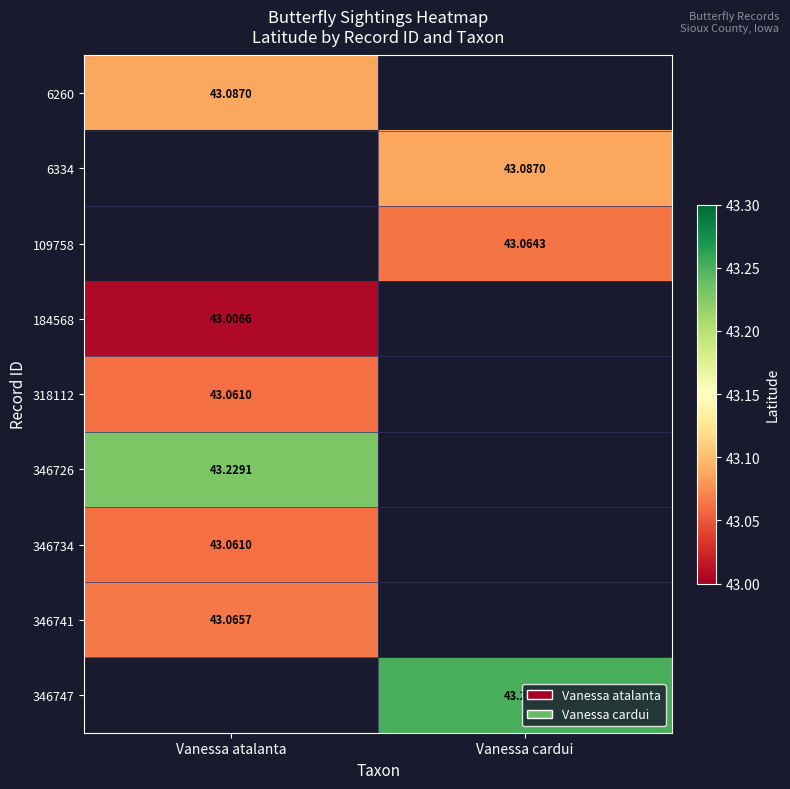

Count the number of data series in this chart.

9